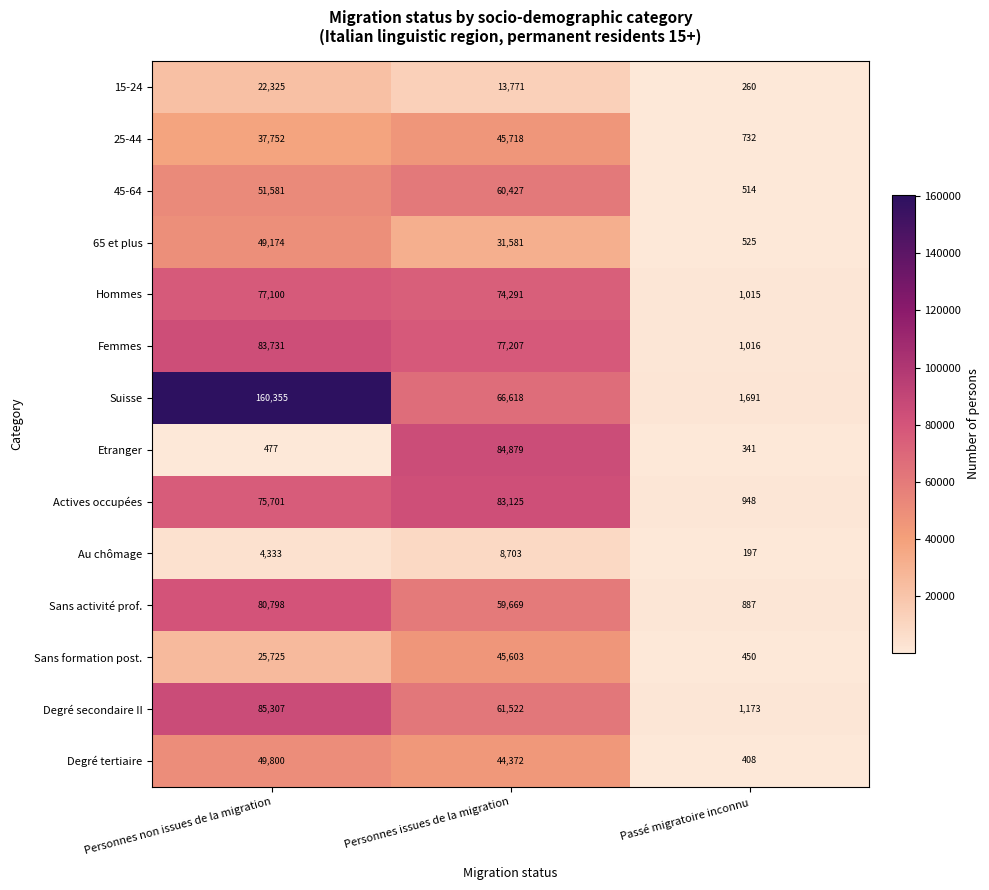

Which series has the largest total across all categories?

Suisse